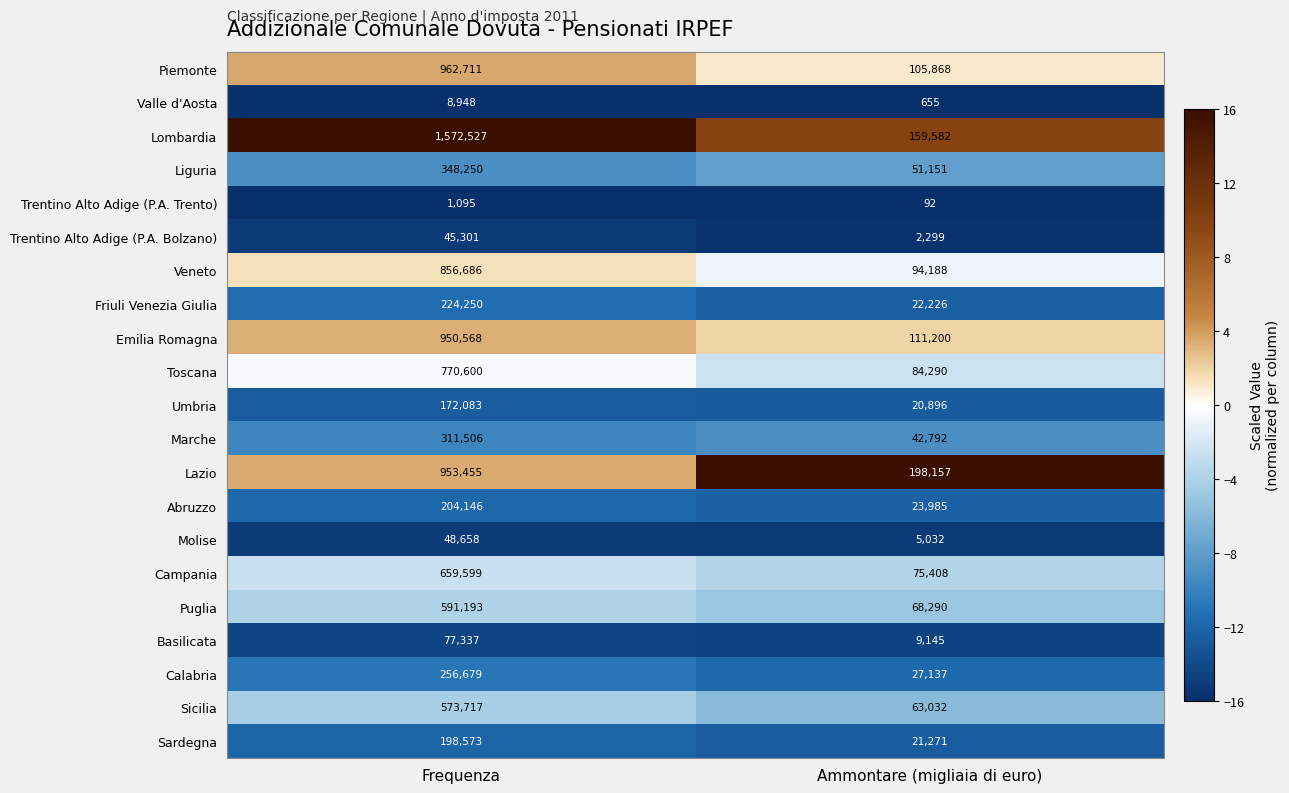

Which label corresponds to the smallest value in the chart?

Ammontare (migliaia di euro)